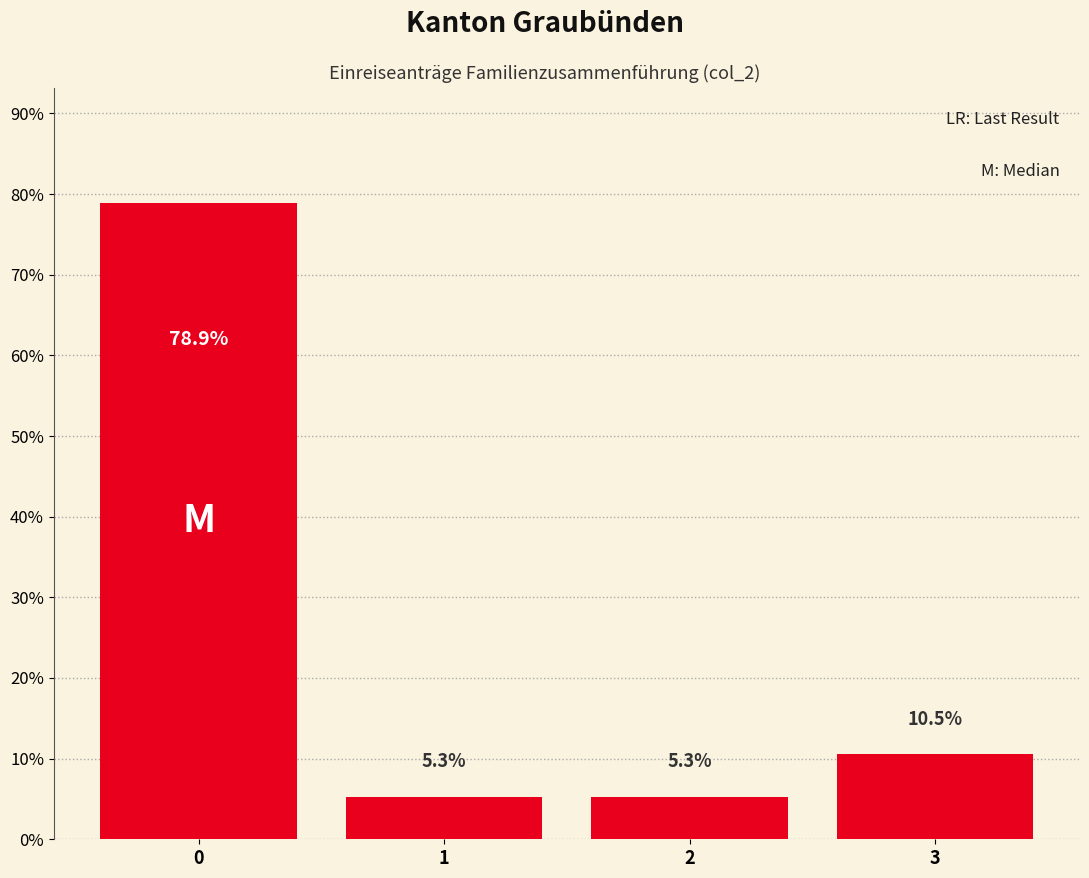

Reading left to right, list all the values displayed in this chart.

78.9	5.3	5.3	10.5